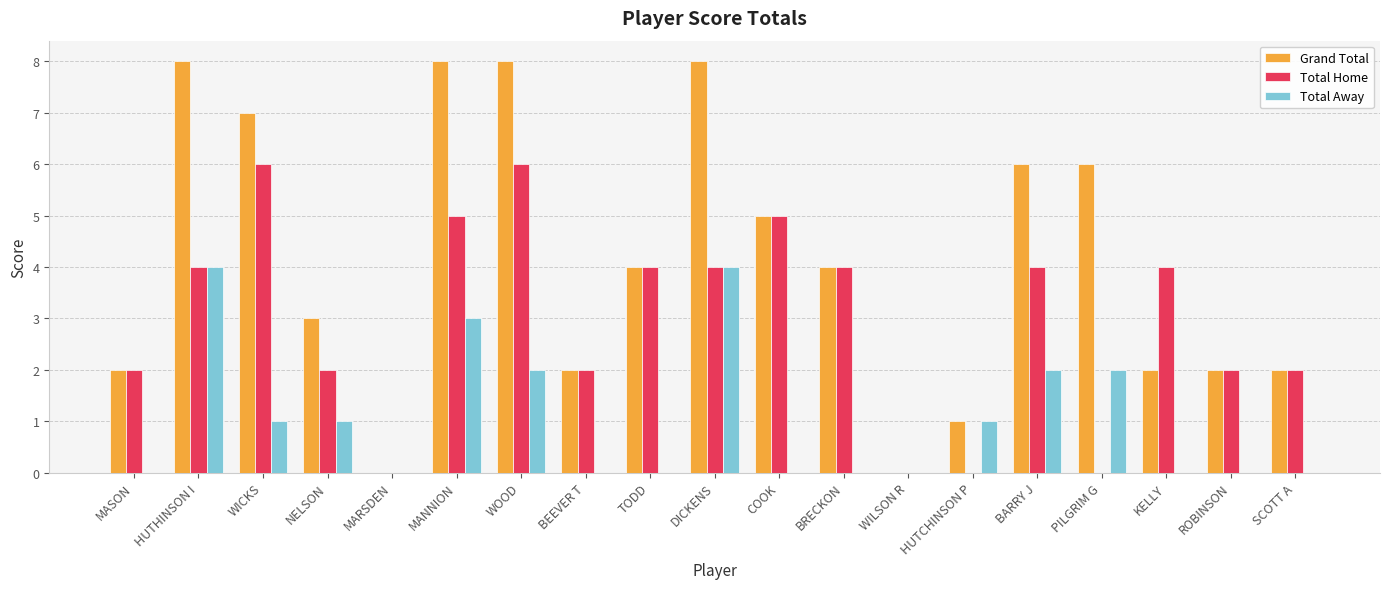

What is the maximum value for Total Away?

4